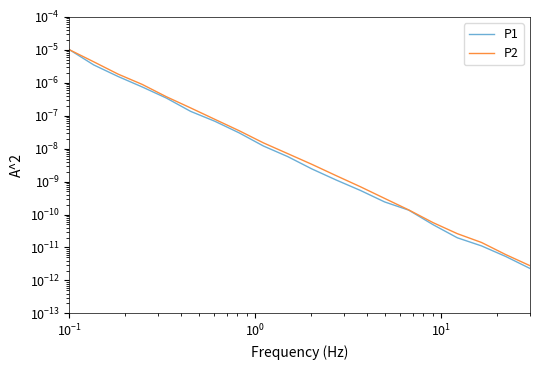

Does the chart have visible grid lines?

No